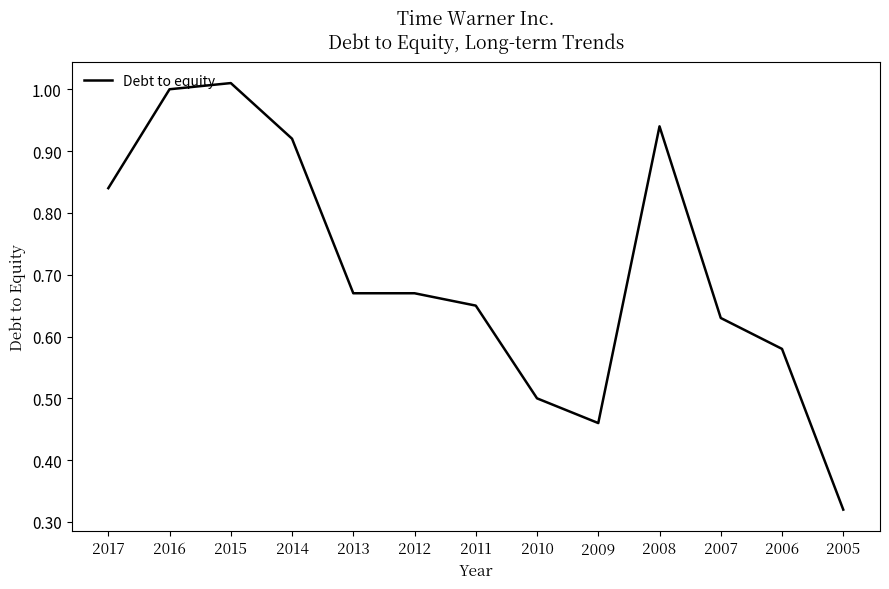

Where is the data nearest to the value 0?

2005